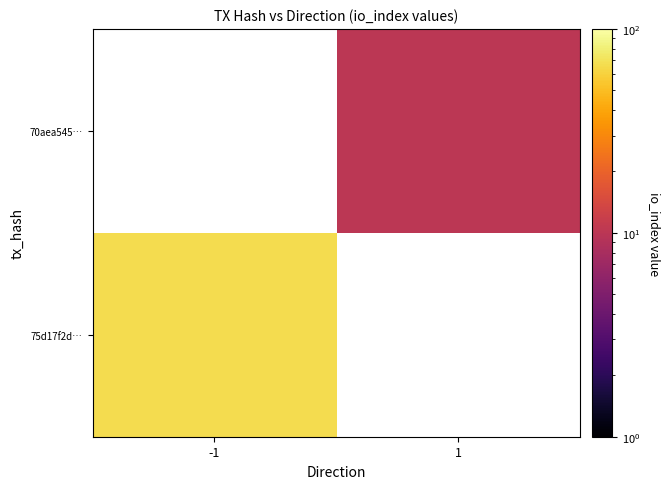

At how many categories does at least one series exceed 29?

1